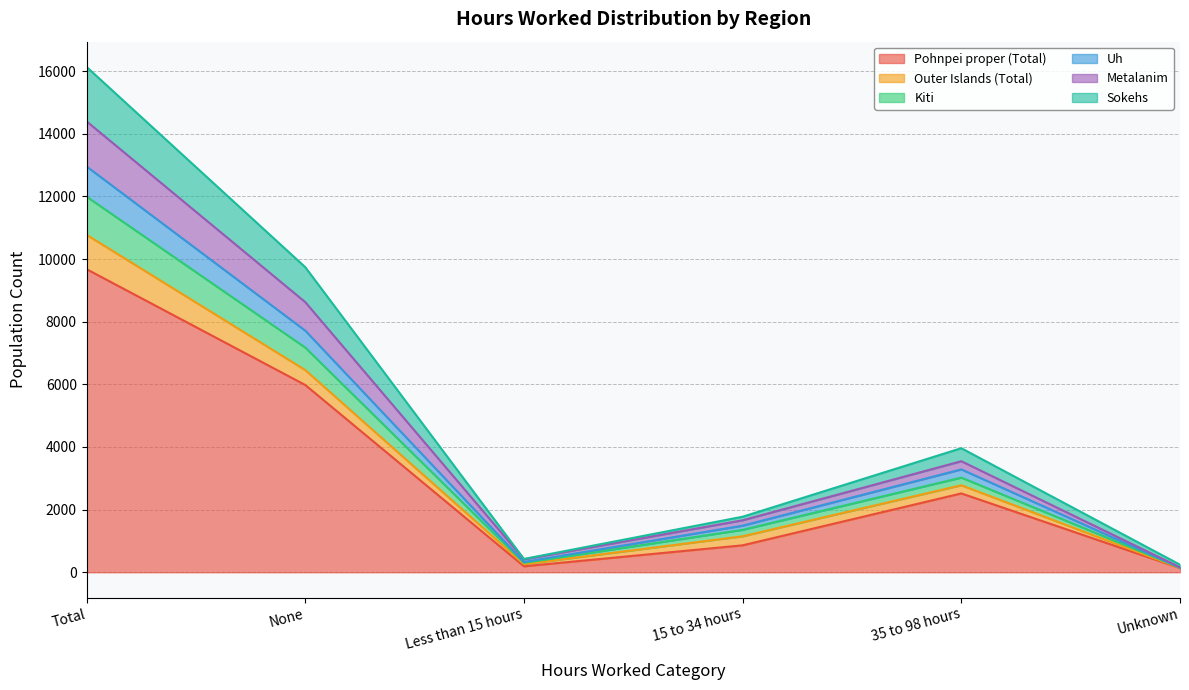

Is it true that Pohnpei proper (Total) equals 133 at Unknown?

True